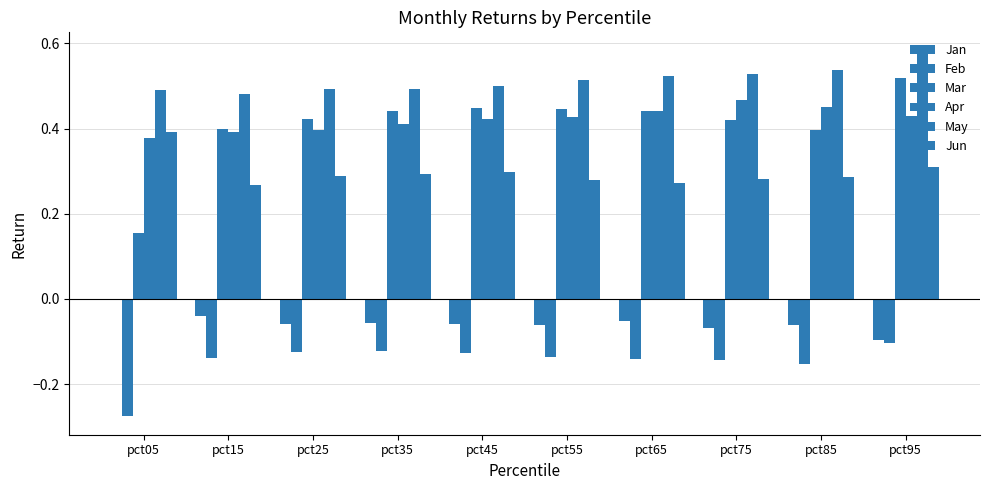

What is the value of the Jun bar at the 3rd from the left?

0.3